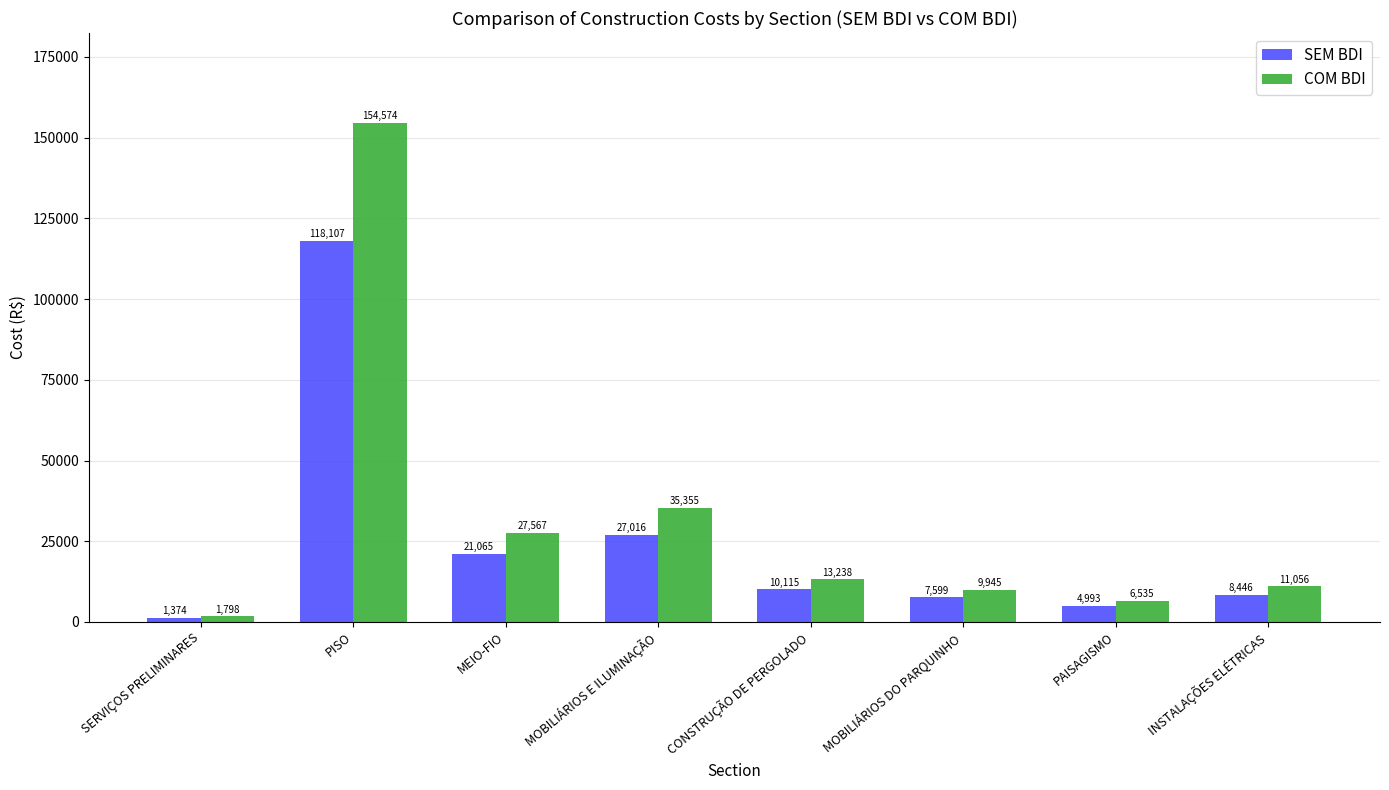

How many bars are there in total?

16